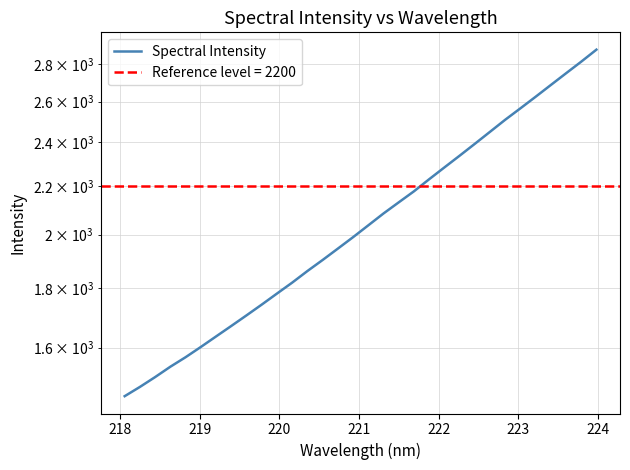

How many lines are shown in the chart?

1